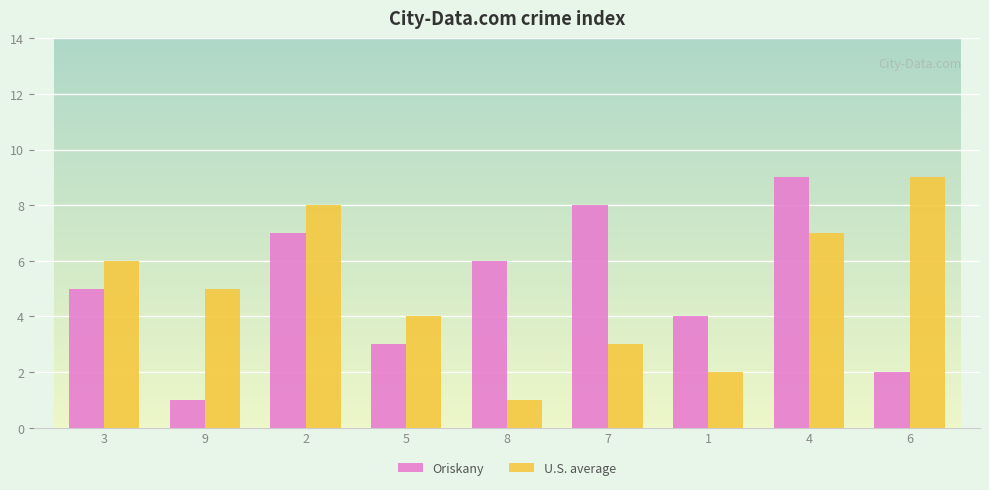

The value of Oriskany at 9 is 0. True or false?

False